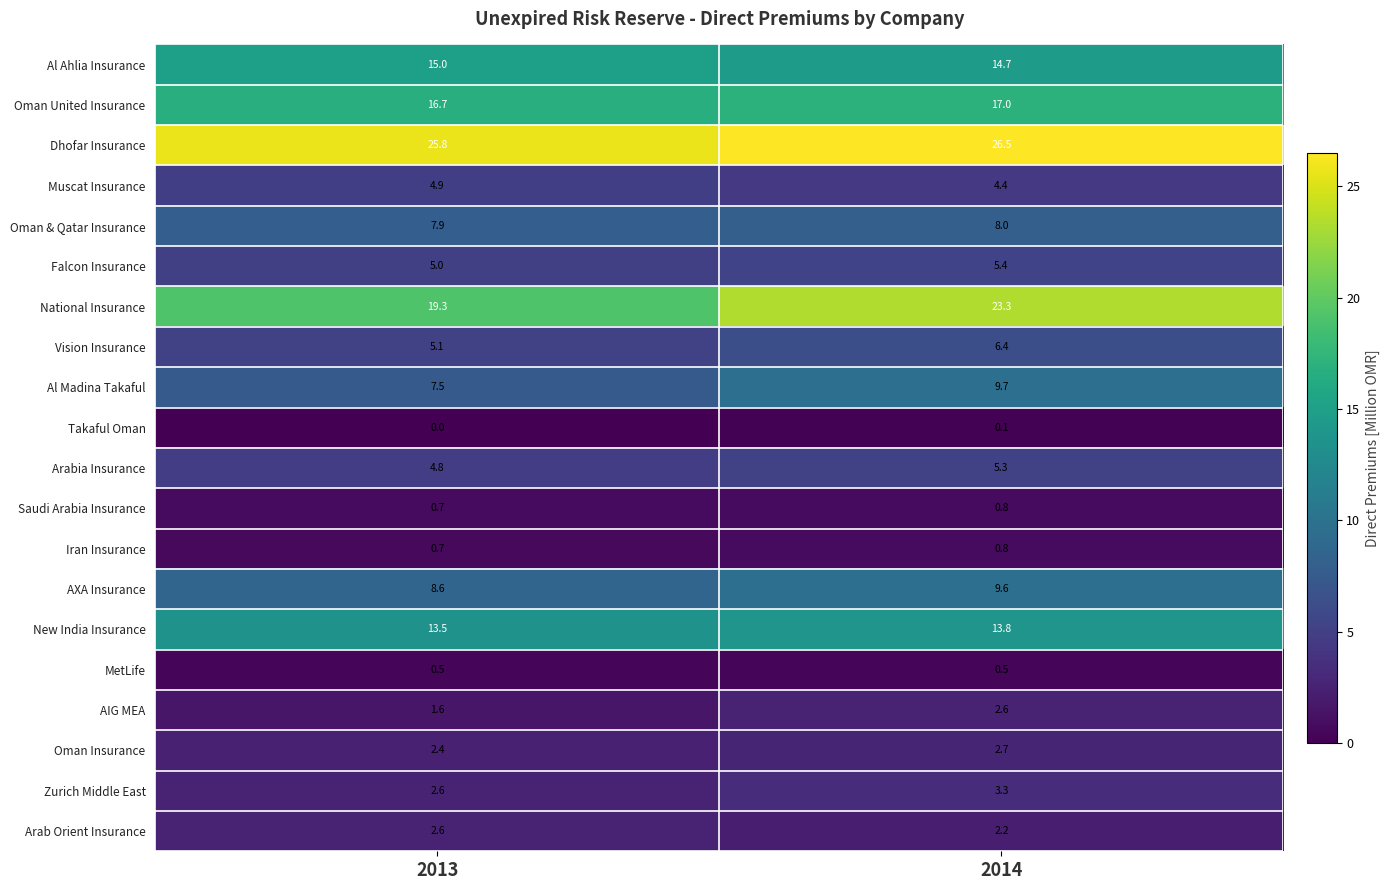

At which category does the chart reach its minimum across all series?

2013